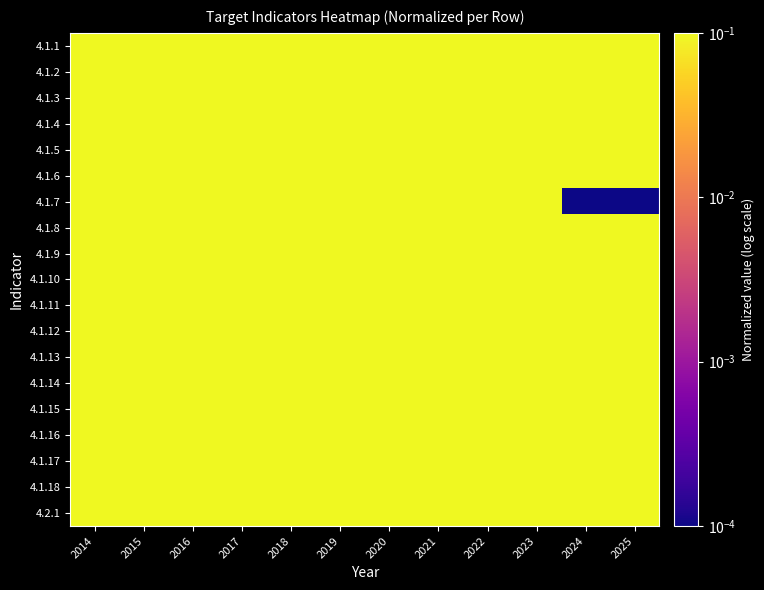

Which series has the largest range (max minus min)?

4.1.7